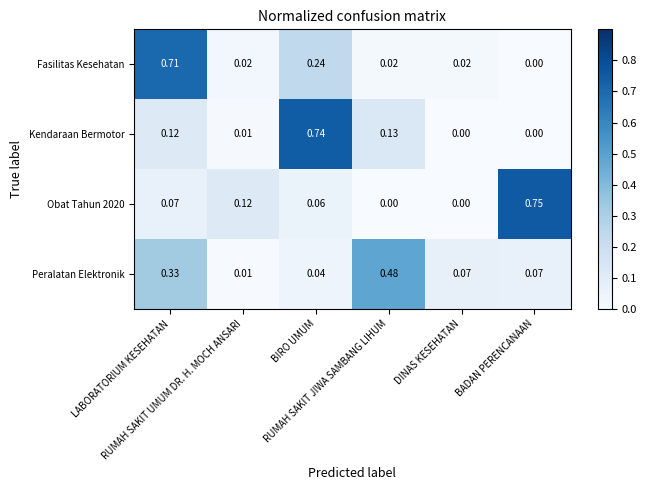

At which category is the sum across all series the highest?

LABORATORIUM KESEHATAN